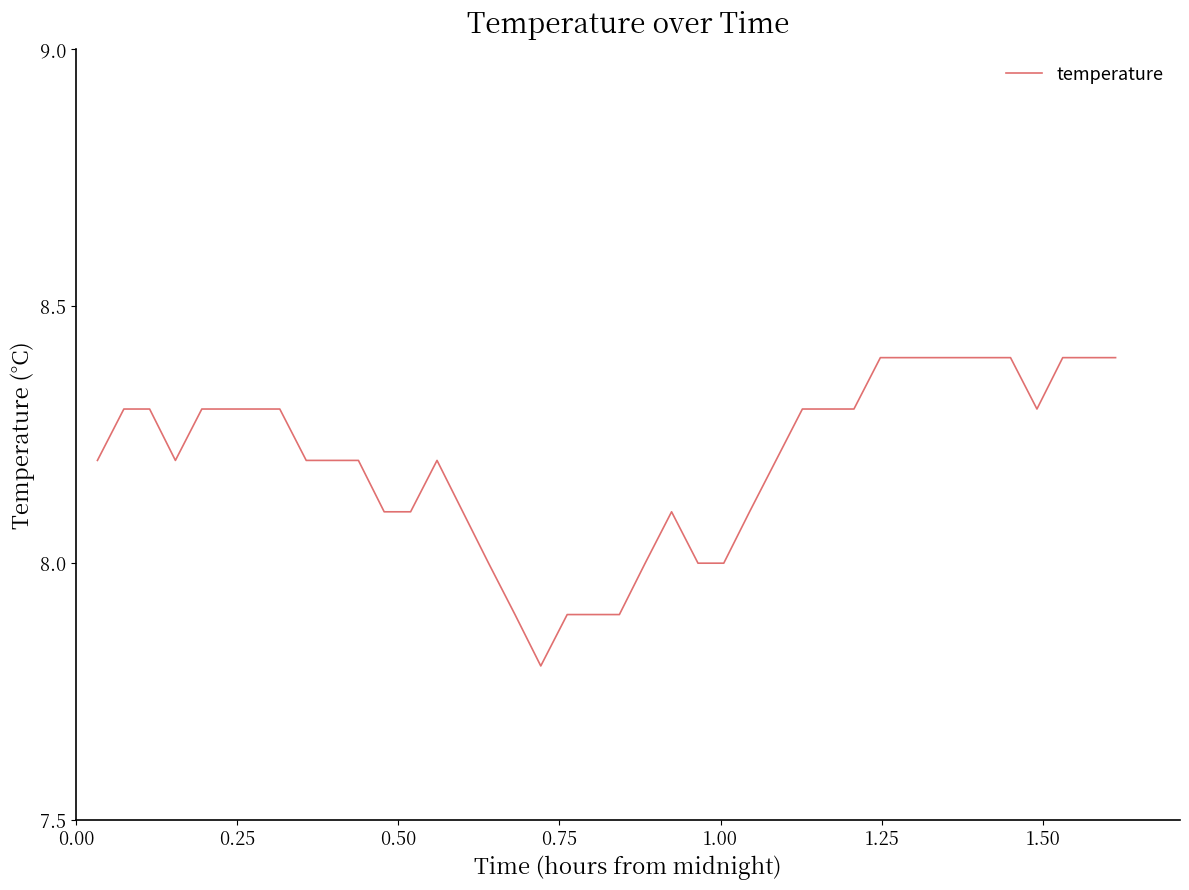

What is the smallest value displayed?

7.8